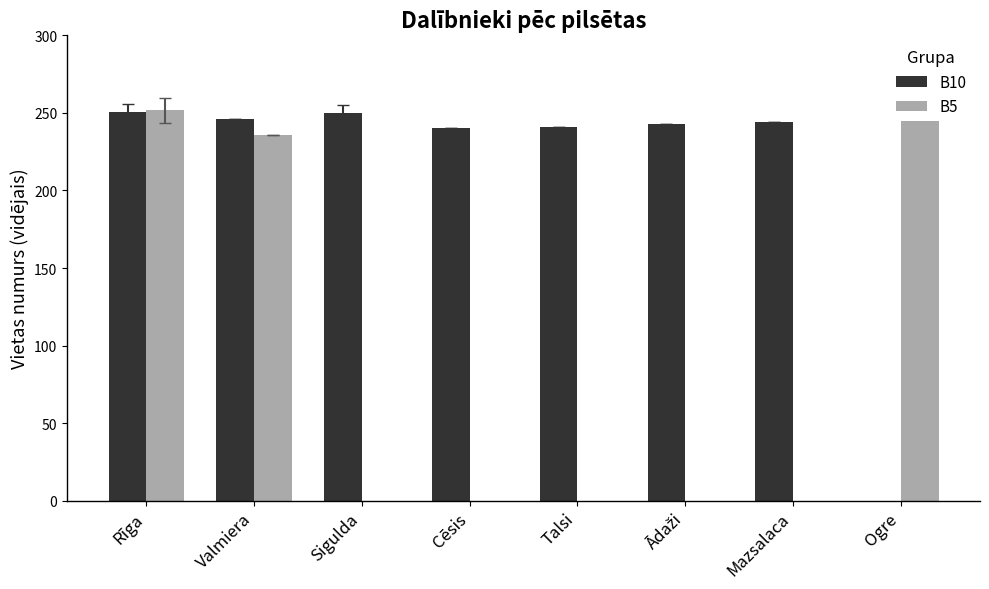

How many bars are there in each group?

2